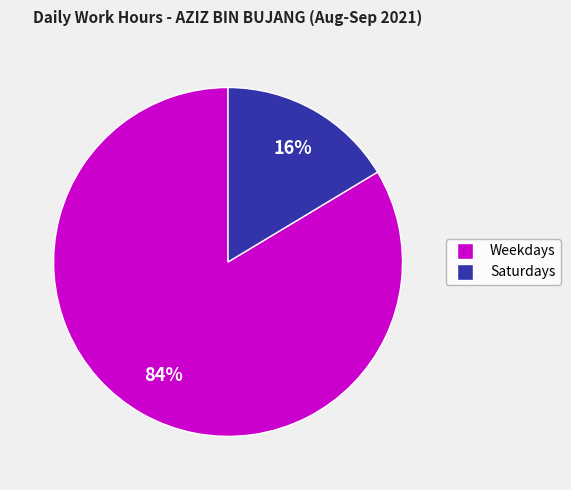

To the nearest percent, what is the average slice percentage?

50%